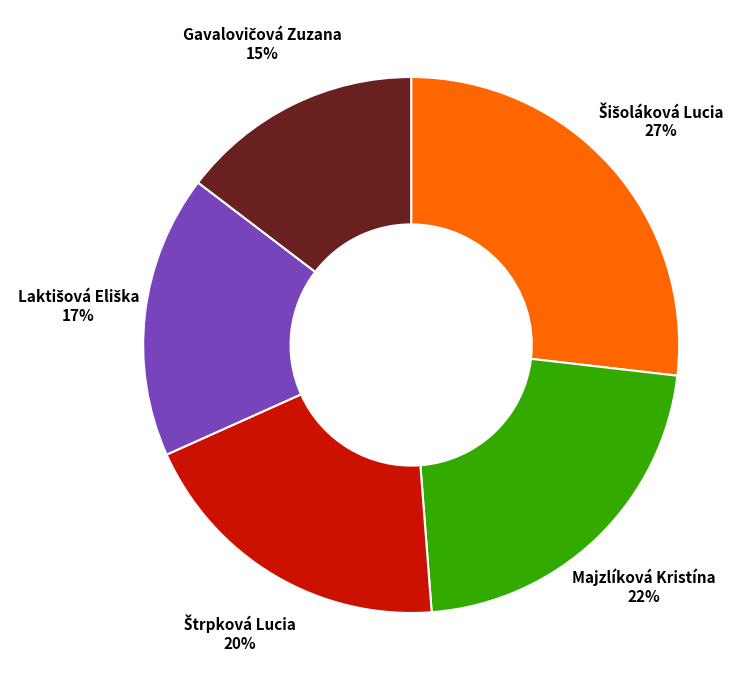

What percentage is the Majzlíková Kristína slice, to the nearest percent?

22%